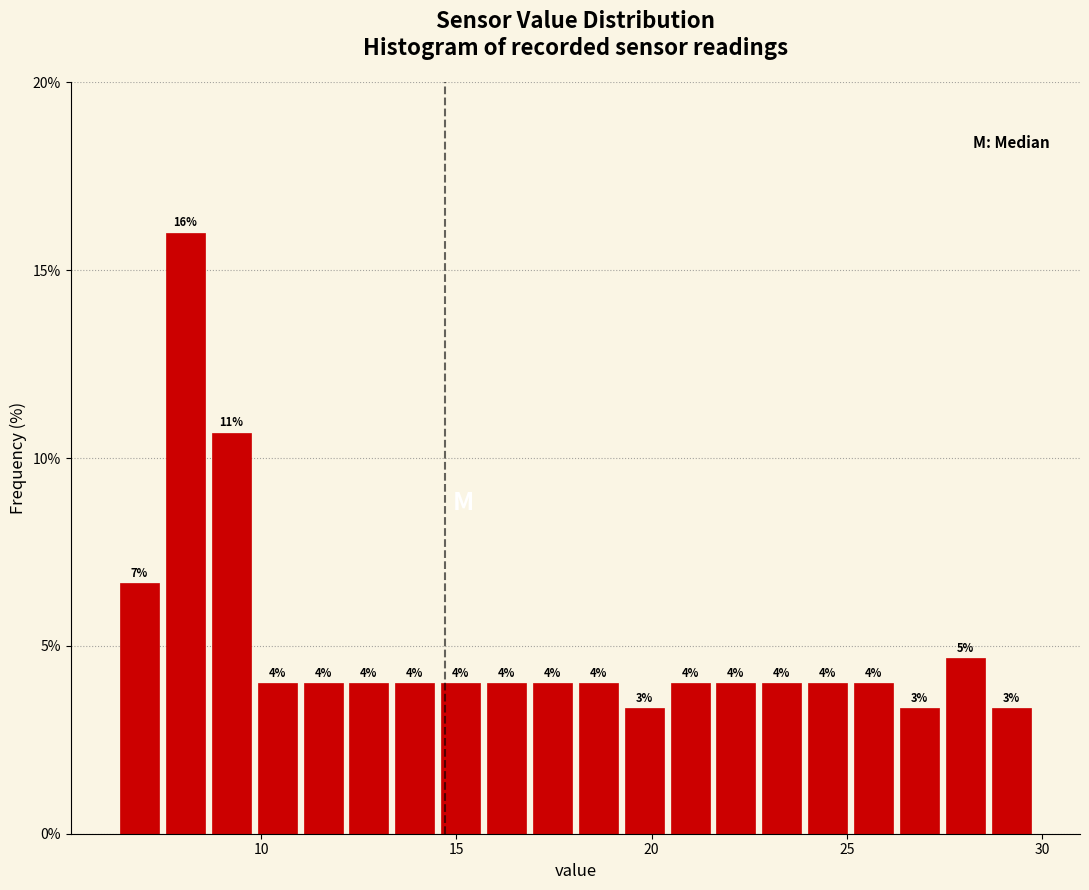

Around what value on the x-axis is the tallest bar? Give the approximate position of its centre, as read against the axis.

8.0